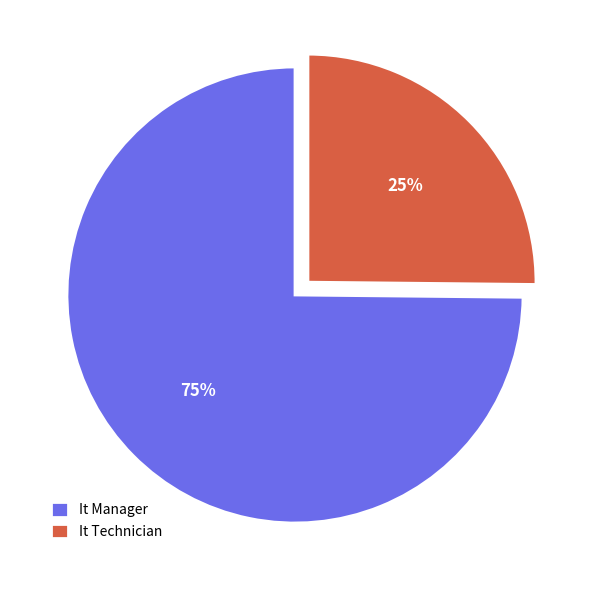

To the nearest percent, what is the difference between the It Manager and It Technician slice percentages?

50%